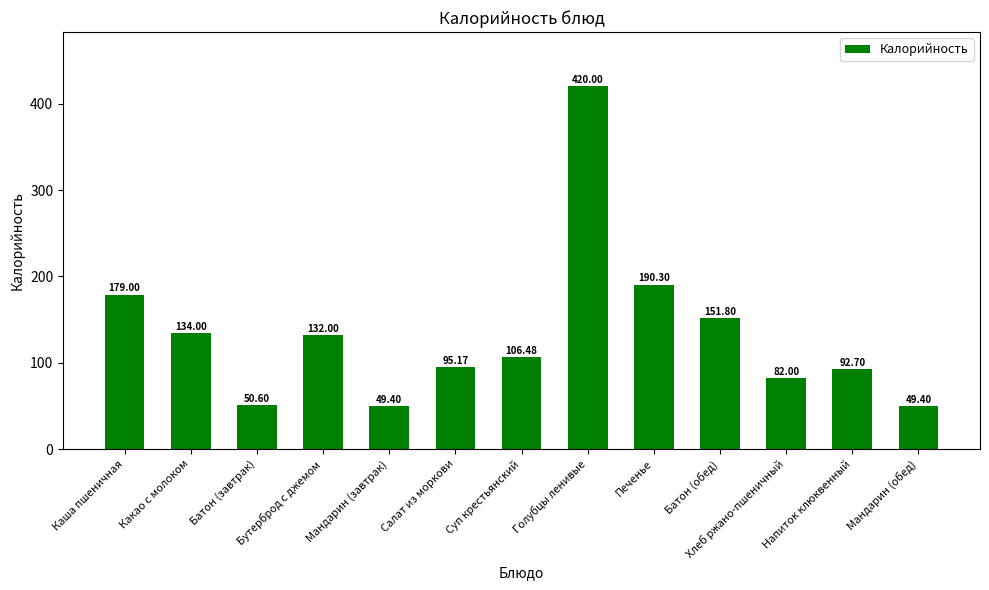

What is the difference between the second highest and second lowest values?

140.9